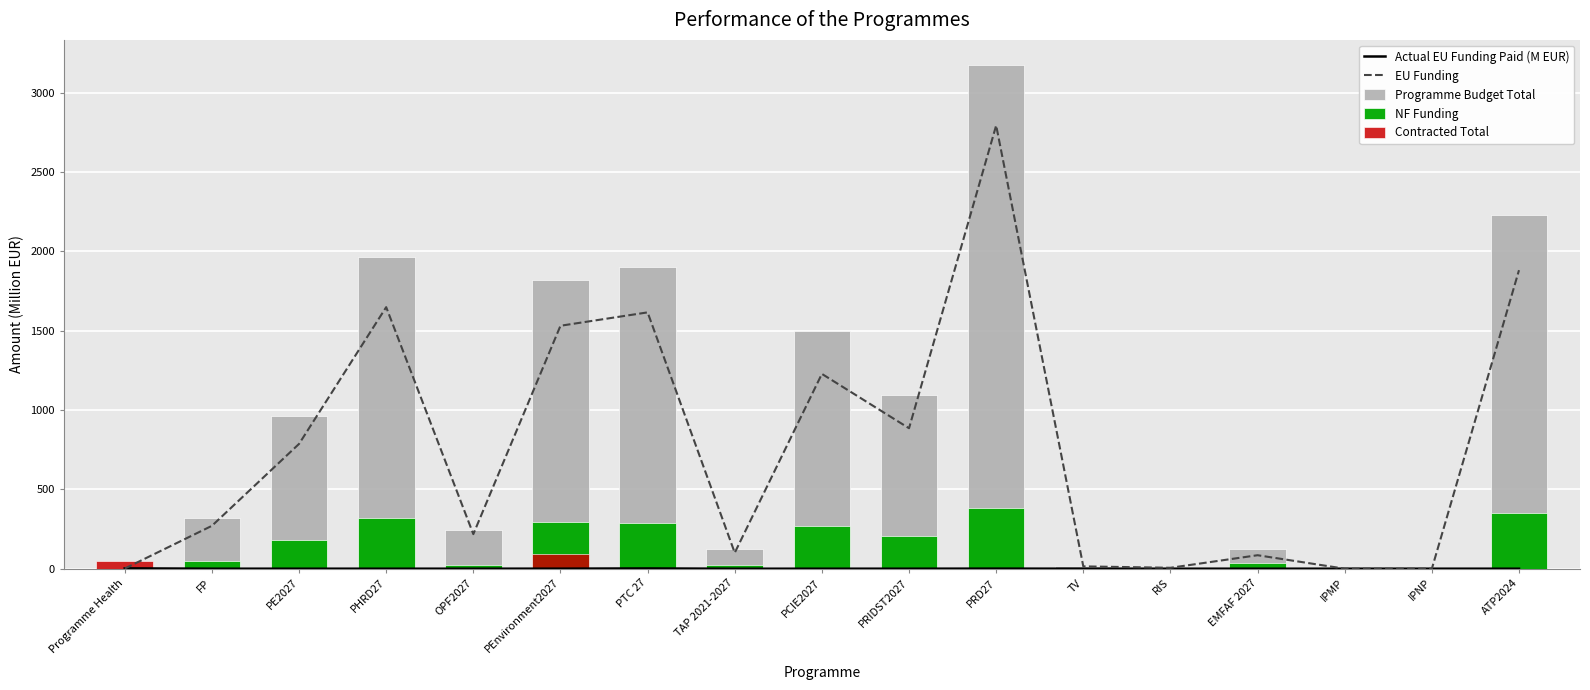

Which category has the highest value in the EU Funding series?

PRD27